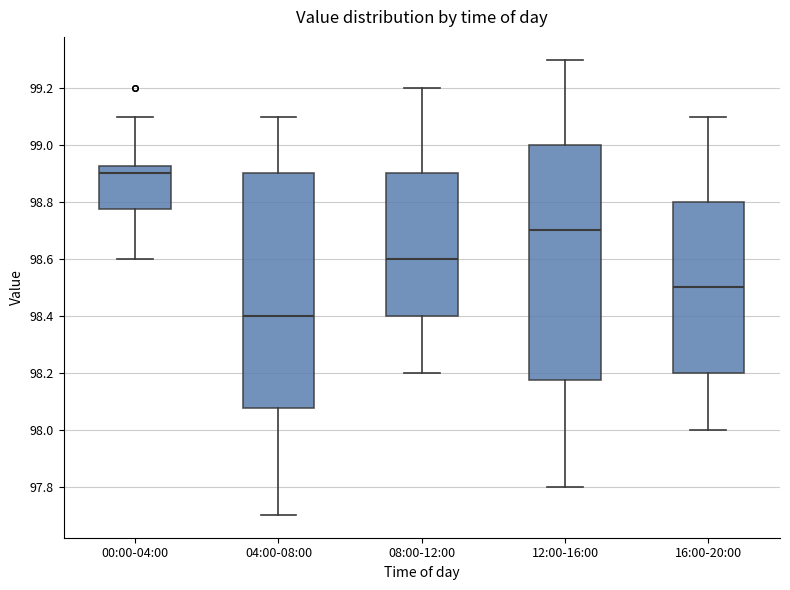

Where is the upper edge of the box for 12:00-16:00 on the y-axis? The values are not printed on the chart, so give them approximately, as read against the axis.

99.00